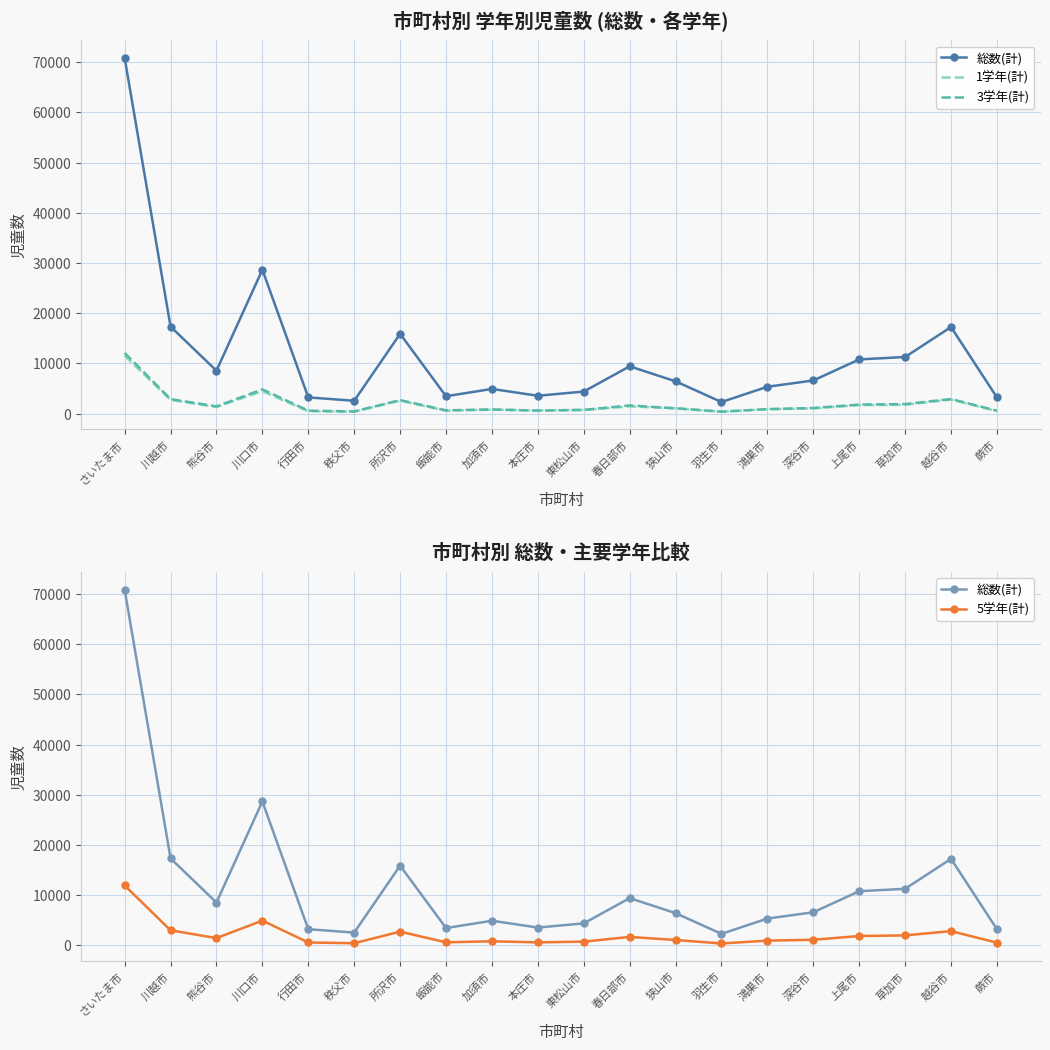

What is the total value across all series at 越谷市?

25761